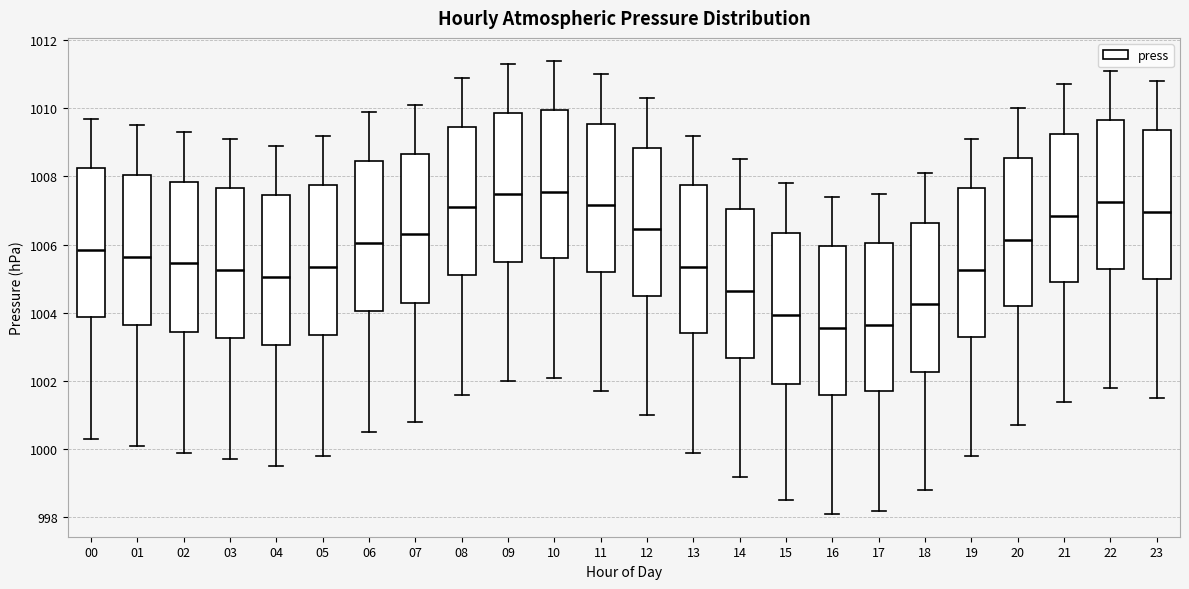

Reading left to right, transcribe this box plot: for each box, give where its median line is, the range the box spans, and where its two whiskers end, as read against the y-axis. The values are not printed on the chart, so give them approximately, as read against the axis.

00: median 1005.8, box 1003.8 to 1008.2, whiskers 1000.4 to 1009.8
01: median 1005.6, box 1003.6 to 1008.0, whiskers 1000.2 to 1009.6
02: median 1005.4, box 1003.4 to 1007.8, whiskers 1000.0 to 1009.4
03: median 1005.2, box 1003.2 to 1007.6, whiskers 999.8 to 1009.2
04: median 1005.0, box 1003.0 to 1007.4, whiskers 999.6 to 1009.0
05: median 1005.4, box 1003.4 to 1007.8, whiskers 999.8 to 1009.2
06: median 1006.0, box 1004.0 to 1008.4, whiskers 1000.6 to 1010.0
07: median 1006.4, box 1004.4 to 1008.6, whiskers 1000.8 to 1010.2
08: median 1007.2, box 1005.2 to 1009.4, whiskers 1001.6 to 1011.0
09: median 1007.6, box 1005.6 to 1009.8, whiskers 1002.0 to 1011.4
10: median 1007.6, box 1005.6 to 1010.0, whiskers 1002.2 to 1011.4
11: median 1007.2, box 1005.2 to 1009.6, whiskers 1001.8 to 1011.0
12: median 1006.4, box 1004.6 to 1008.8, whiskers 1001.0 to 1010.4
13: median 1005.4, box 1003.4 to 1007.8, whiskers 1000.0 to 1009.2
14: median 1004.6, box 1002.6 to 1007.0, whiskers 999.2 to 1008.6
15: median 1004.0, box 1002.0 to 1006.4, whiskers 998.6 to 1007.8
16: median 1003.6, box 1001.6 to 1006.0, whiskers 998.2 to 1007.4
17: median 1003.6, box 1001.8 to 1006.0, whiskers 998.2 to 1007.6
18: median 1004.2, box 1002.2 to 1006.6, whiskers 998.8 to 1008.2
19: median 1005.2, box 1003.4 to 1007.6, whiskers 999.8 to 1009.2
20: median 1006.2, box 1004.2 to 1008.6, whiskers 1000.8 to 1010.0
21: median 1006.8, box 1005.0 to 1009.2, whiskers 1001.4 to 1010.8
22: median 1007.2, box 1005.4 to 1009.6, whiskers 1001.8 to 1011.2
23: median 1007.0, box 1005.0 to 1009.4, whiskers 1001.6 to 1010.8